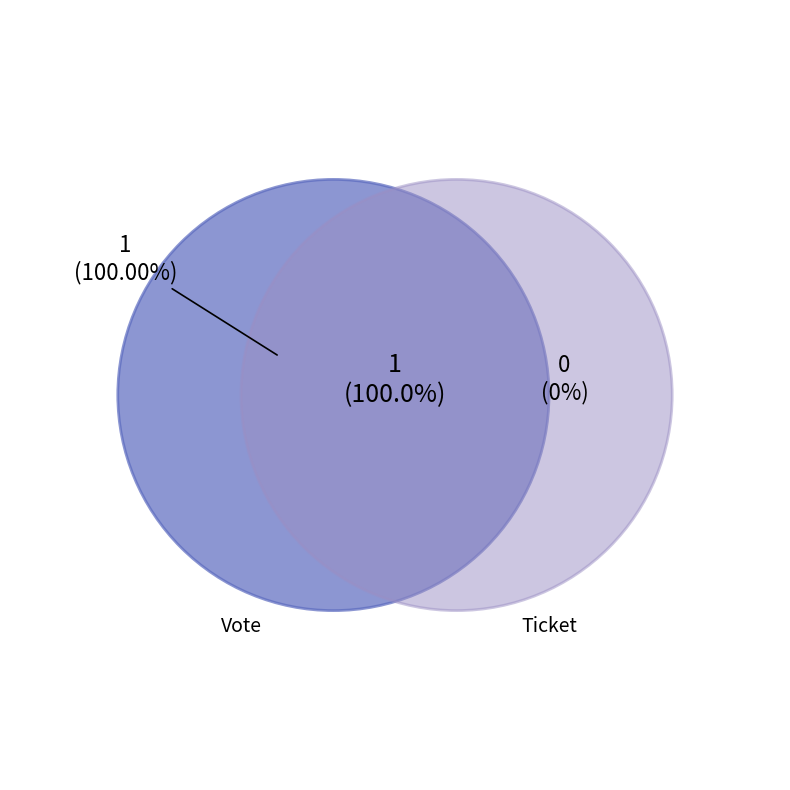

What is the total percentage of Vote and Ticket?

100.0%